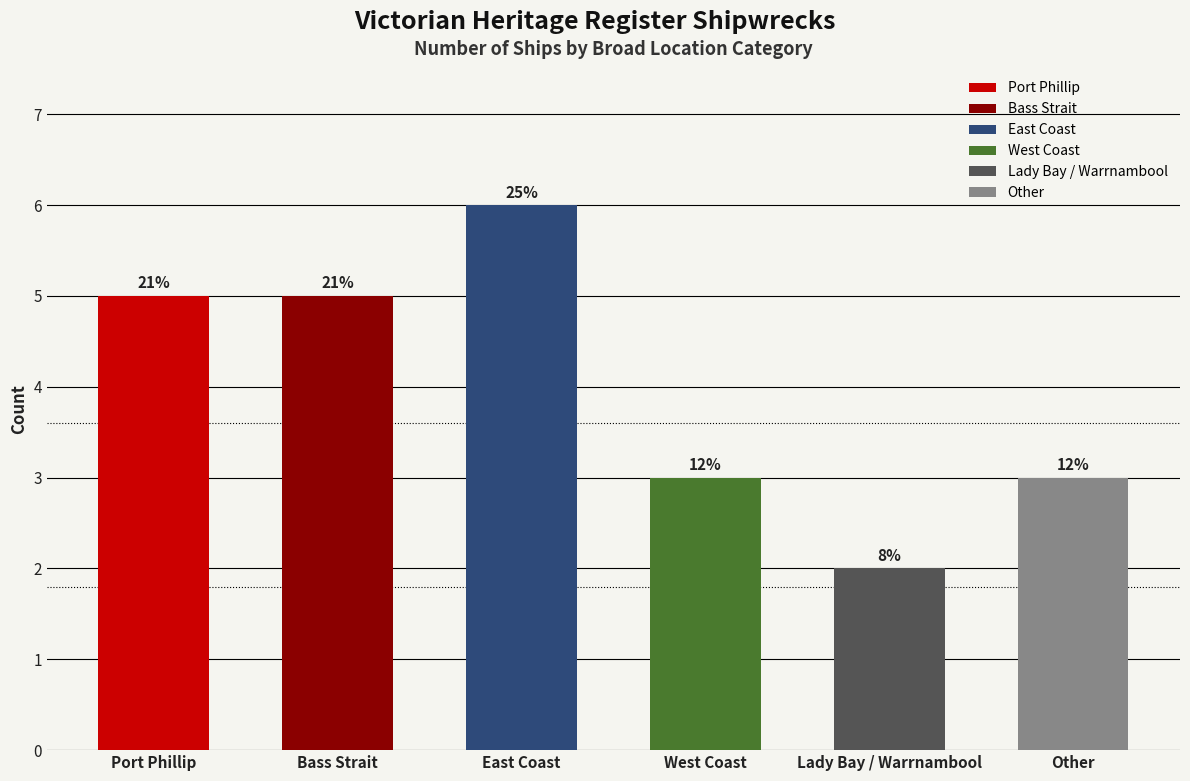

What is the smallest value displayed?

2